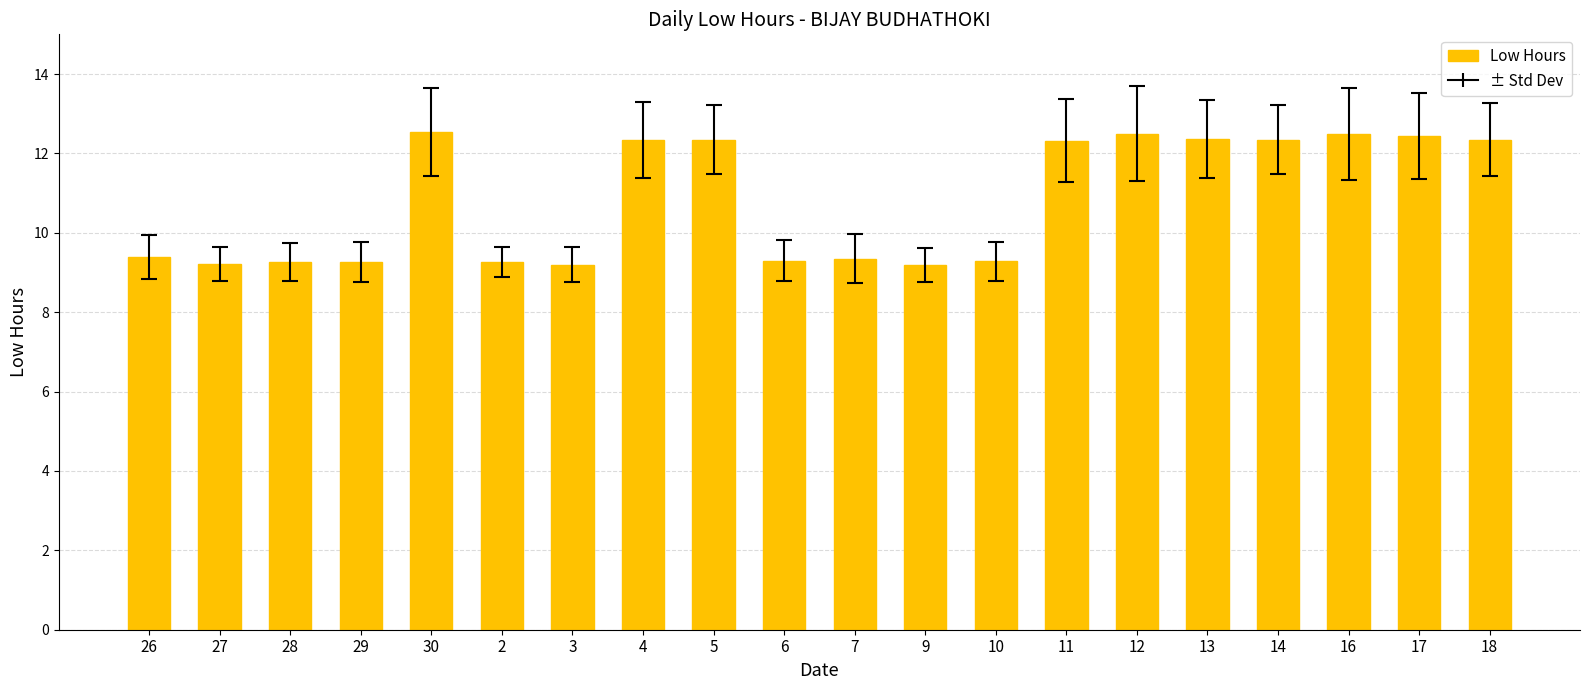

What is the maximum value shown in the chart?

12.5